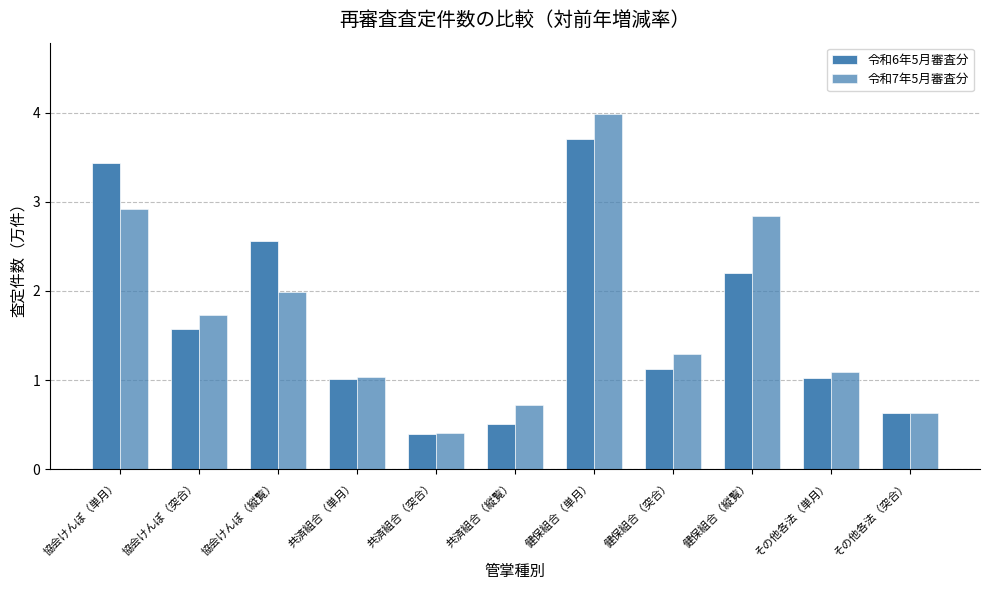

How many groups of bars are there?

11